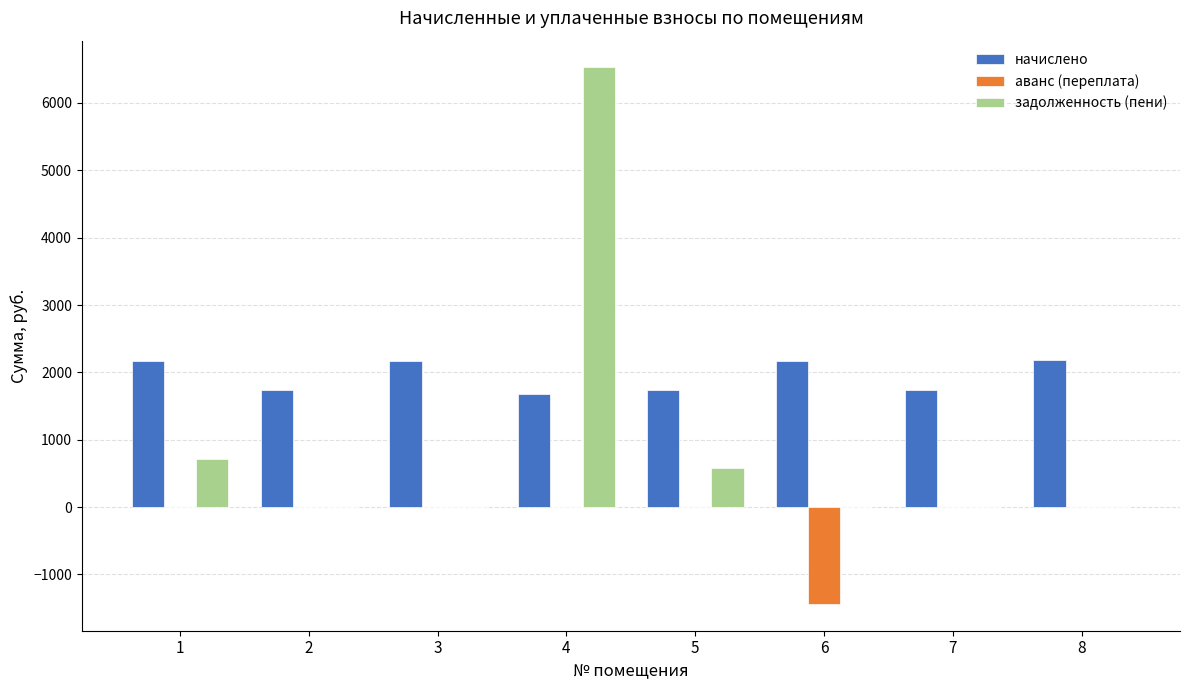

Between 1 and 6, which series saw the biggest shift?

аванс (переплата)